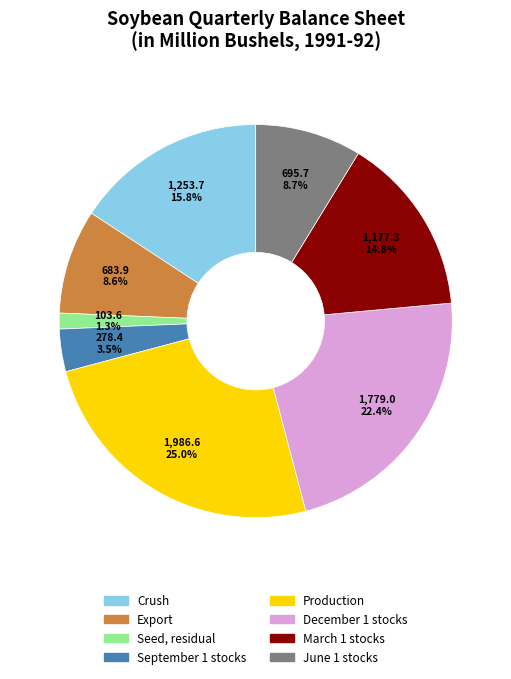

What percentage is NOT represented by December 1 stocks?

77.6%